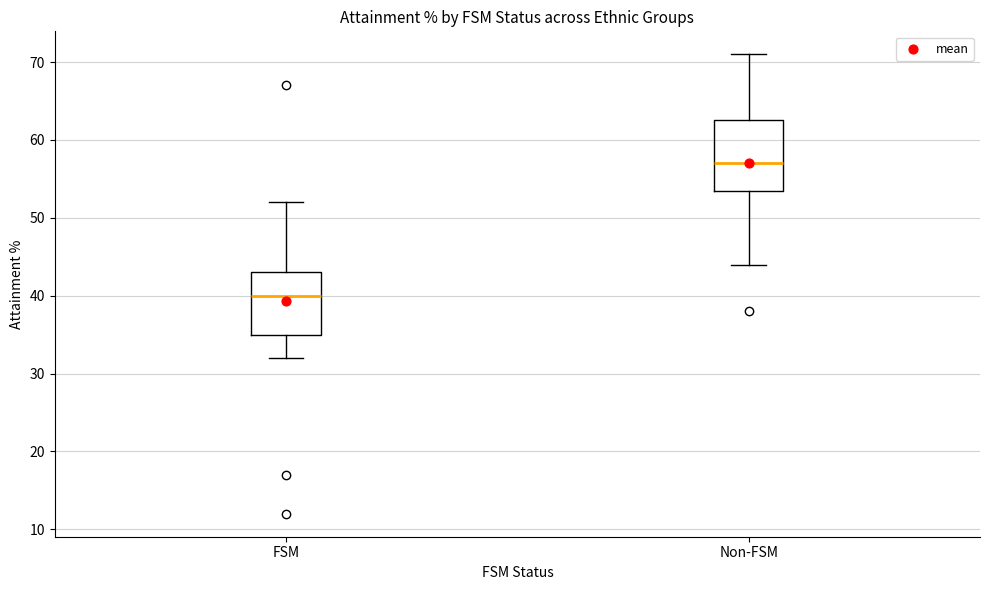

Which box has the highest median line?

Non-FSM